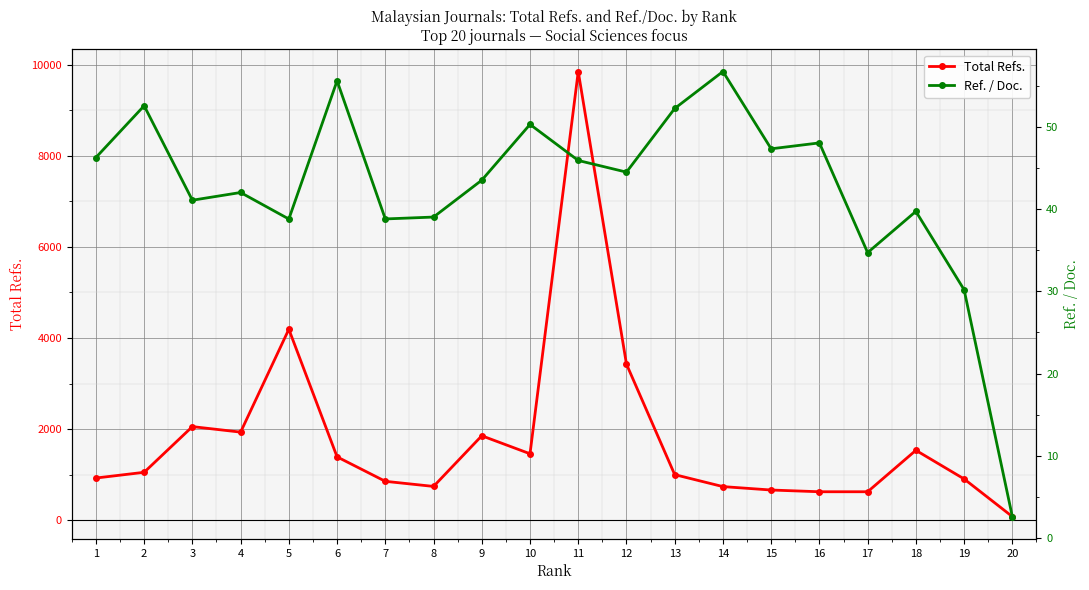

Which has a higher value, 9 or 20?

9